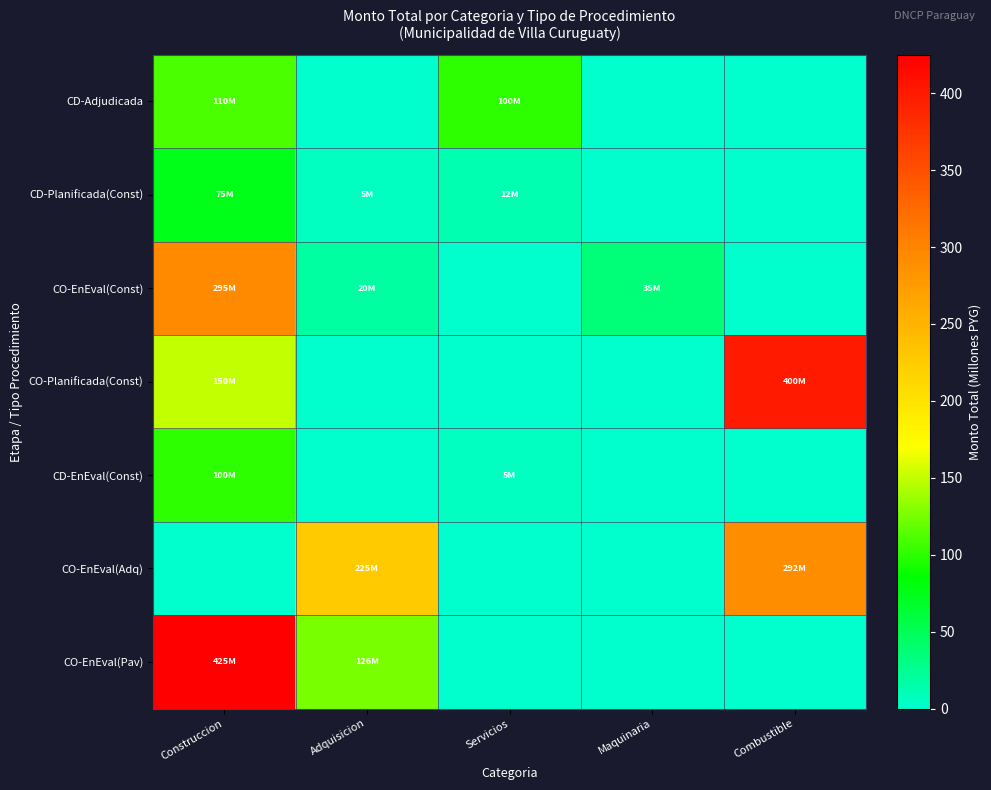

Which series has the largest total across all categories?

CO-EnEval(Pav)